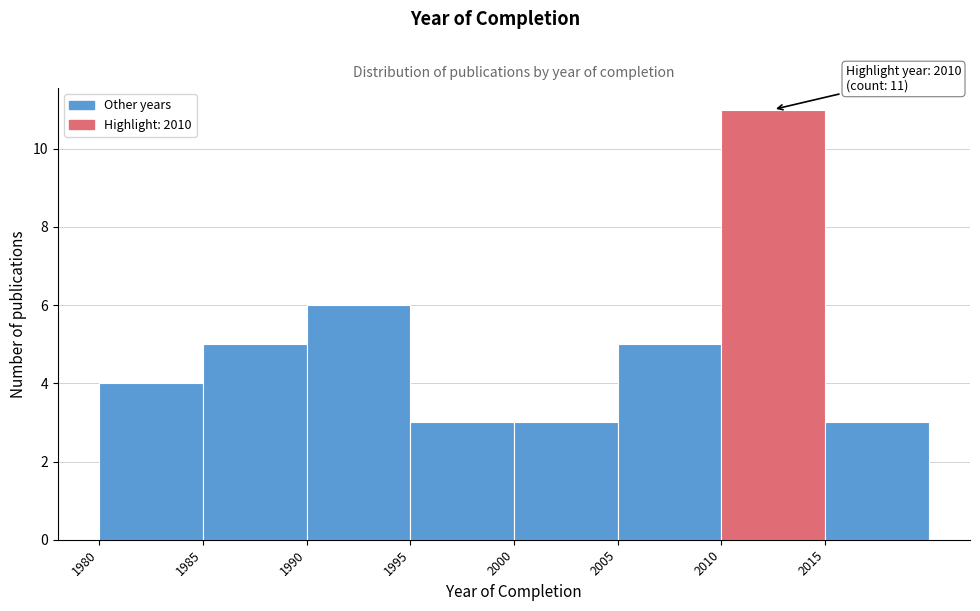

Over which range of the x-axis is the bar tallest?

2010 to 2015